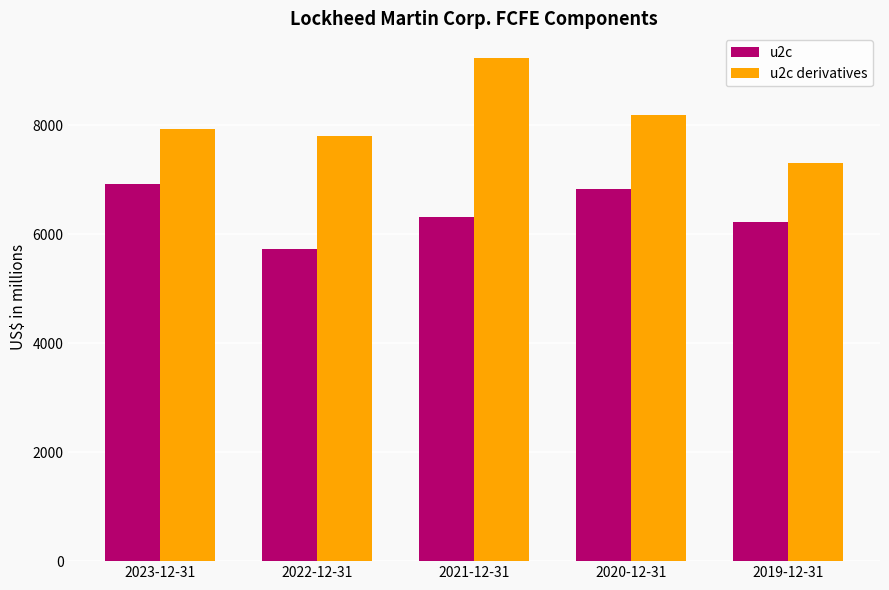

Reading right to left, extract all data points from this chart.

u2c: 2019-12-31=6230	2020-12-31=6833	2021-12-31=6315	2022-12-31=5732	2023-12-31=6920
u2c derivatives: 2019-12-31=7311	2020-12-31=8183	2021-12-31=9221	2022-12-31=7802	2023-12-31=7920